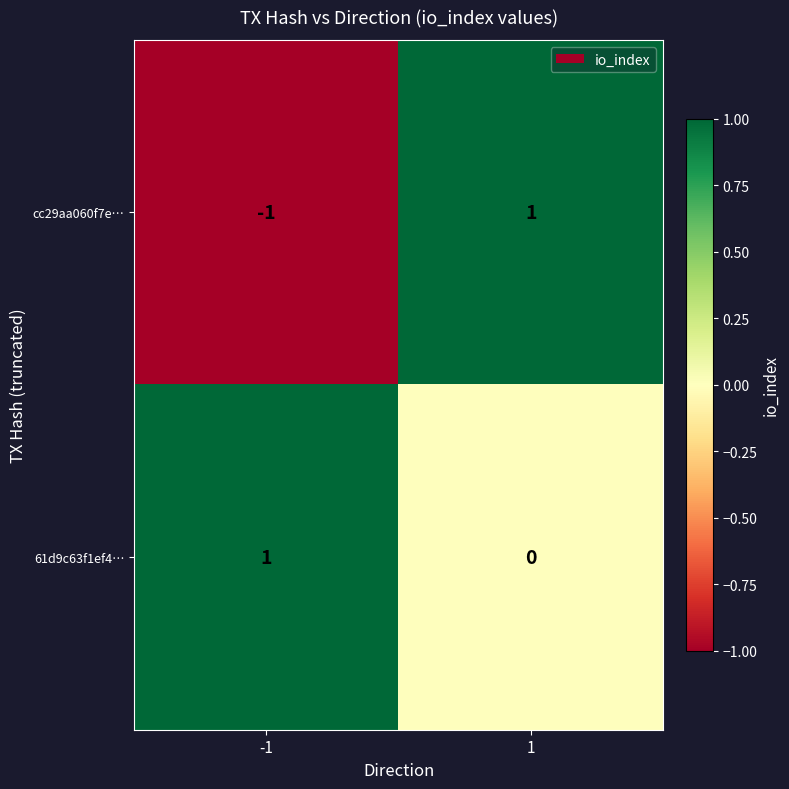

Between -1 and 1, which series saw the biggest shift?

cc29aa060f7e…